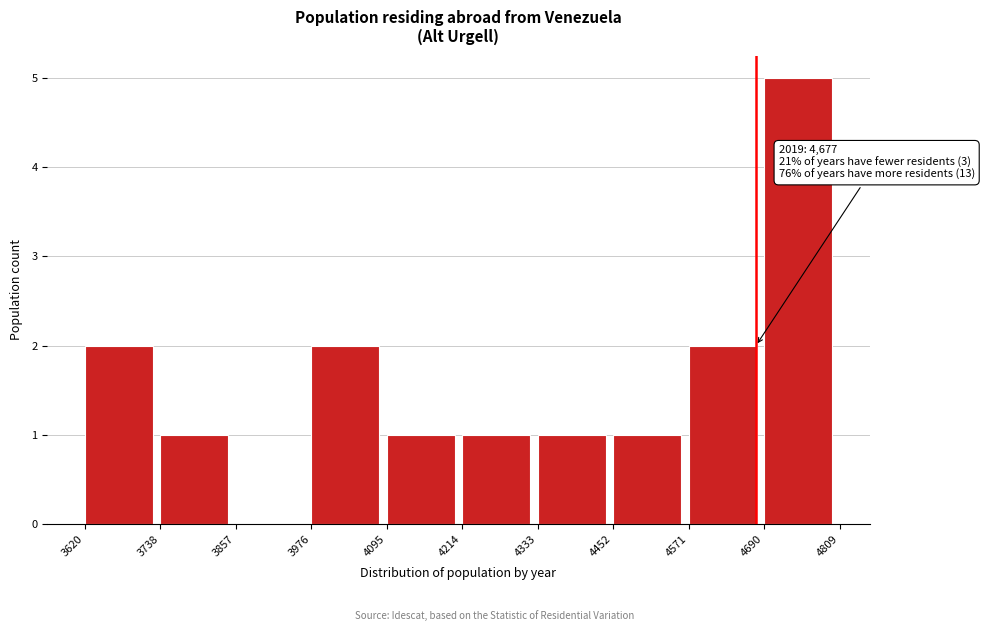

Over which range of the x-axis is the bar tallest?

4690 to 4809